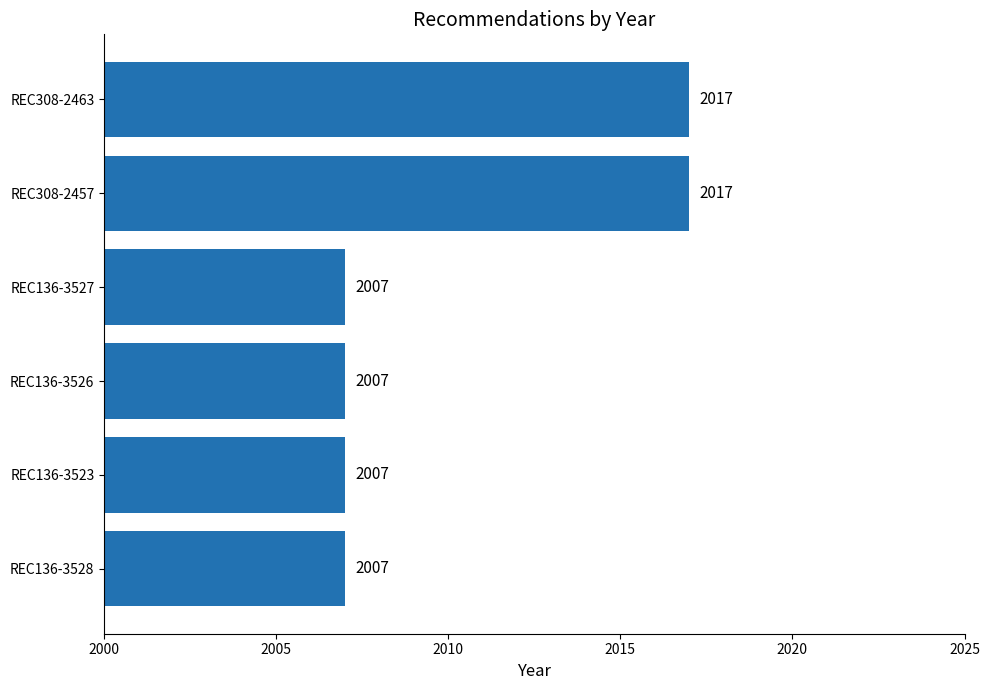

Approximately how many times larger is the value at REC308-2457 compared to REC308-2463?

1.0